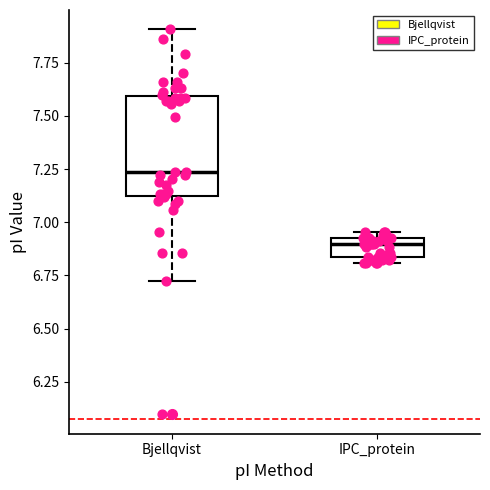

Reading left to right, read every box against the y-axis: the position of its median line, the range the box covers, and the ends of its whiskers. The values are not printed on the chart, so give them approximately, as read against the axis.

Bjellqvist: median 7.25, box 7.10 to 7.60, whiskers 6.70 to 7.90
IPC_protein: median 6.90, box 6.85 to 6.95, whiskers 6.80 to 6.95 (just above the box's upper edge)